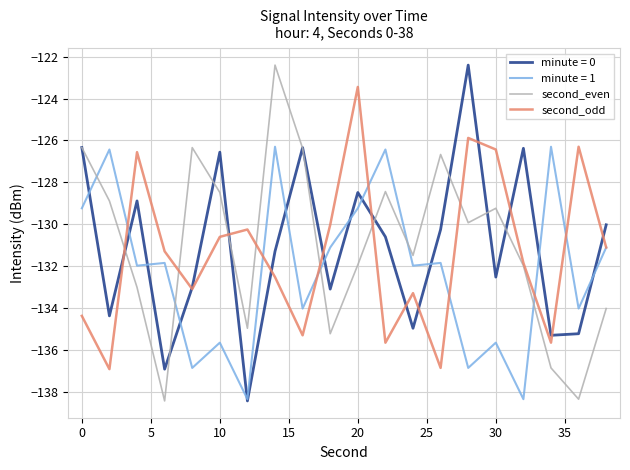

How many intersections are there between minute = 1 and second_even?

5